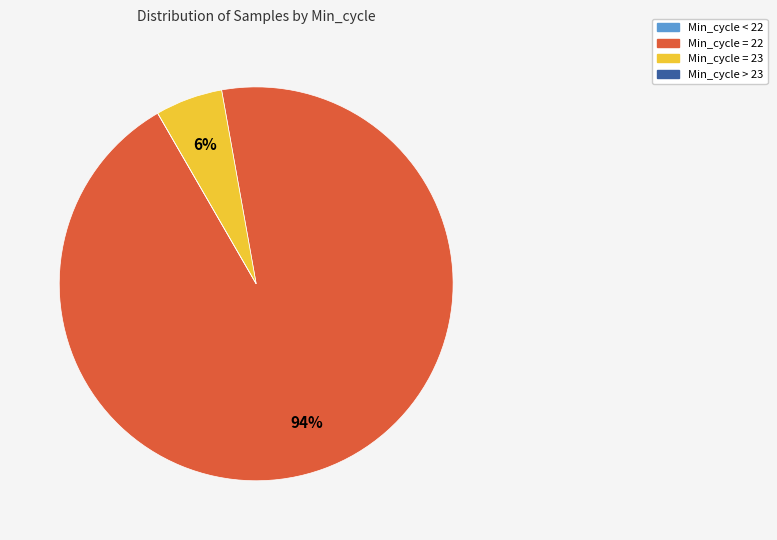

Is there a majority slice in this chart?

Yes